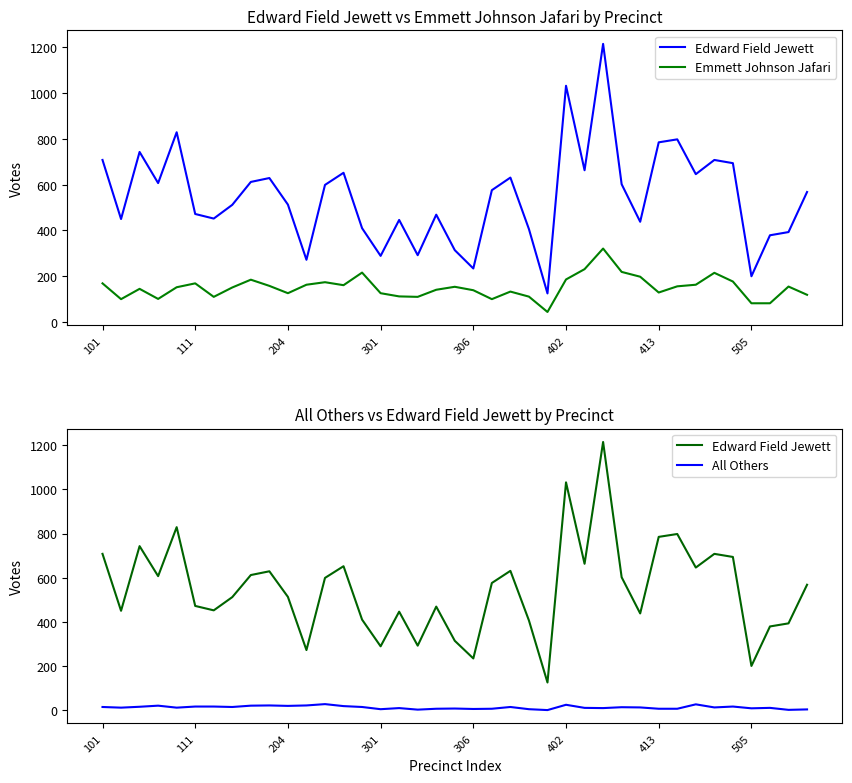

What is the greatest value displayed?

1215